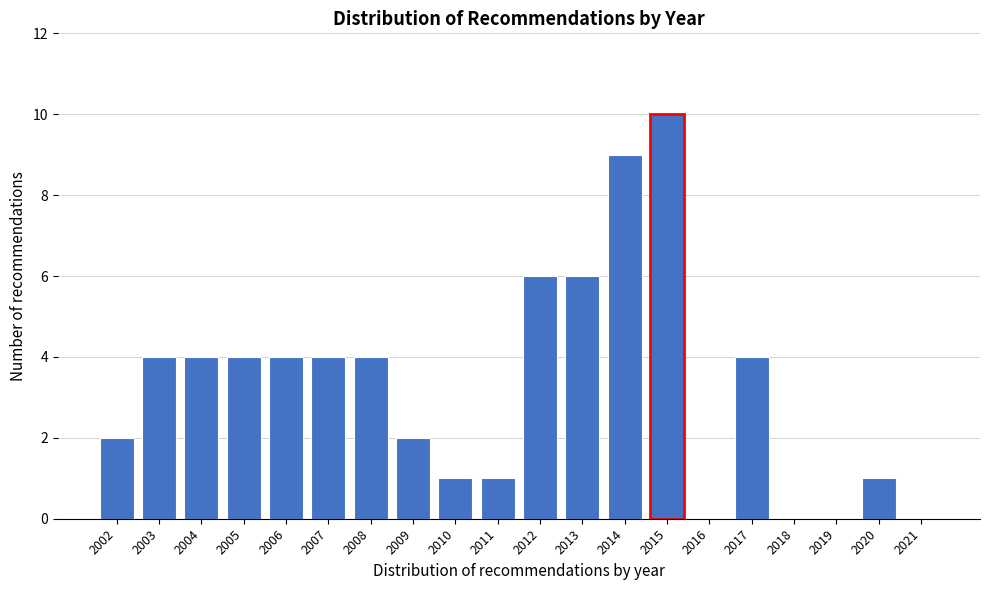

Reading left to right, transcribe all the data shown in this chart.

2002=2	2003=4	2004=4	2005=4	2006=4	2007=4	2008=4	2009=2	2010=1	2011=1	2012=6	2013=6	2014=9	2015=10	2016=0	2017=4	2018=0	2019=0	2020=1	2021=0